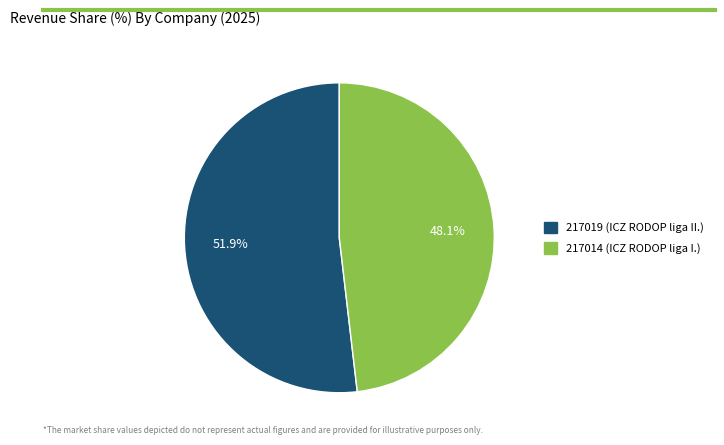

What percentage is the 217014 slice, to the nearest percent?

48%